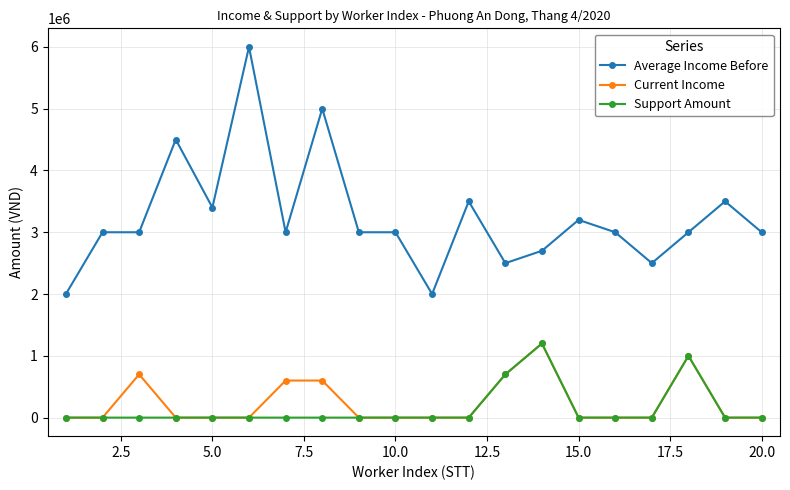

How many data points in Support Amount are above 0?

3